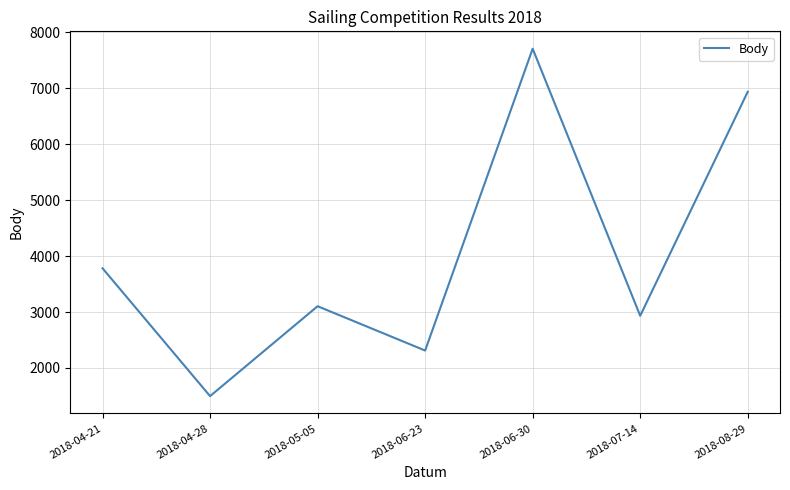

Reading left to right, list all the values displayed in this chart.

2018-04-21=3782	2018-04-28=1497	2018-05-05=3104	2018-06-23=2312	2018-06-30=7707	2018-07-14=2933	2018-08-29=6937